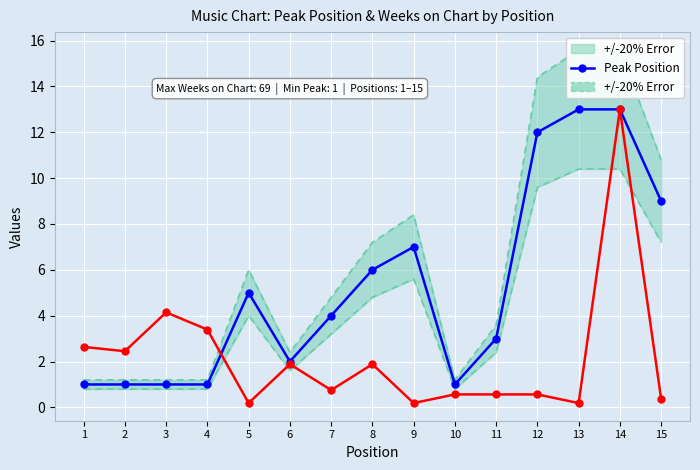

Which series has the largest total across all categories?

Peak Position